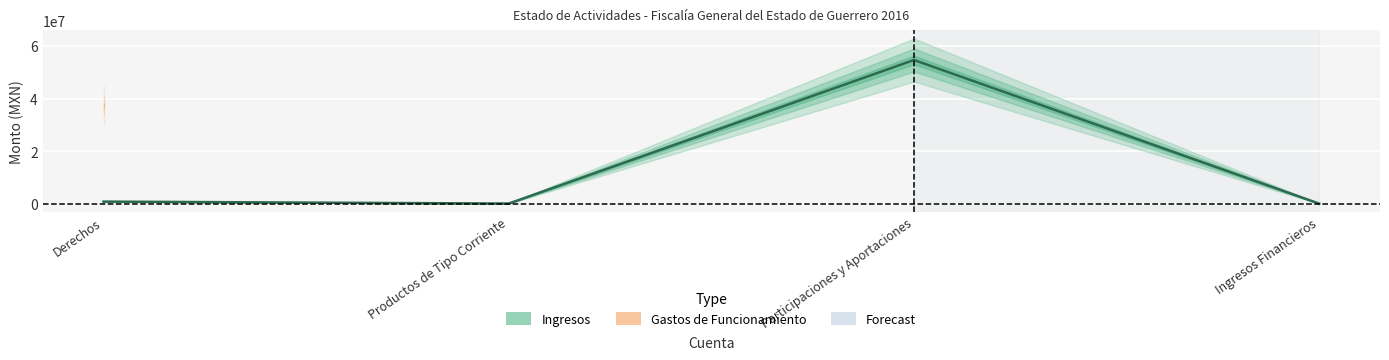

The chart shows a value of 792314.0 at Derechos. True or false?

True